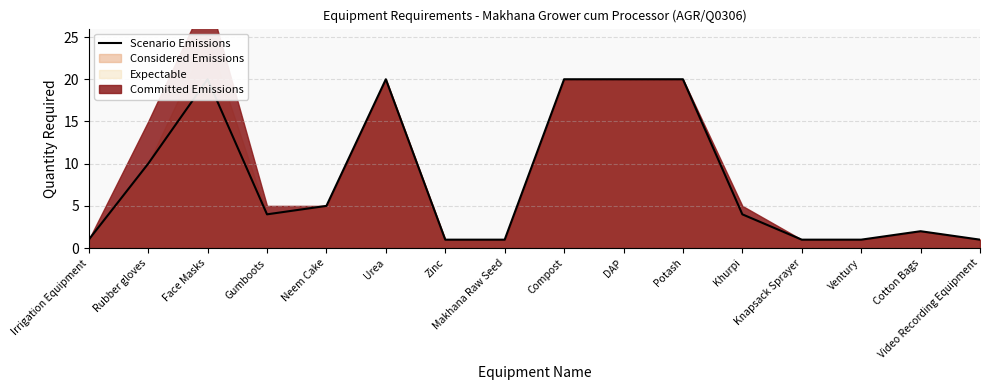

Rank the categories by value from lowest to highest.

Irrigation Equipment, Zinc, Makhana Raw Seed, Knapsack Sprayer, Ventury, Video Recording Equipment, Cotton Bags, Gumboots, Khurpi, Neem Cake, Rubber gloves, Face Masks, Urea, Compost, DAP, Potash